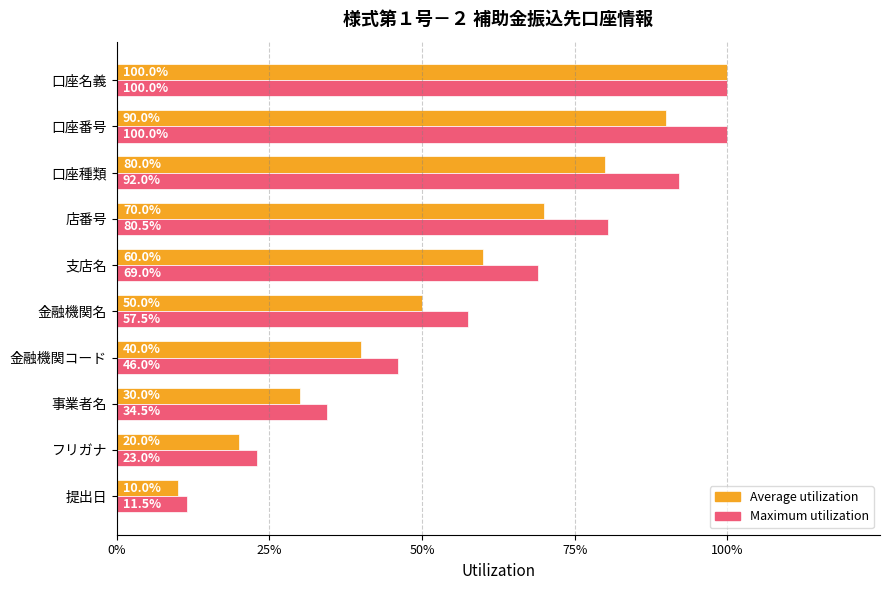

Which series has the largest total across all categories?

Maximum utilization